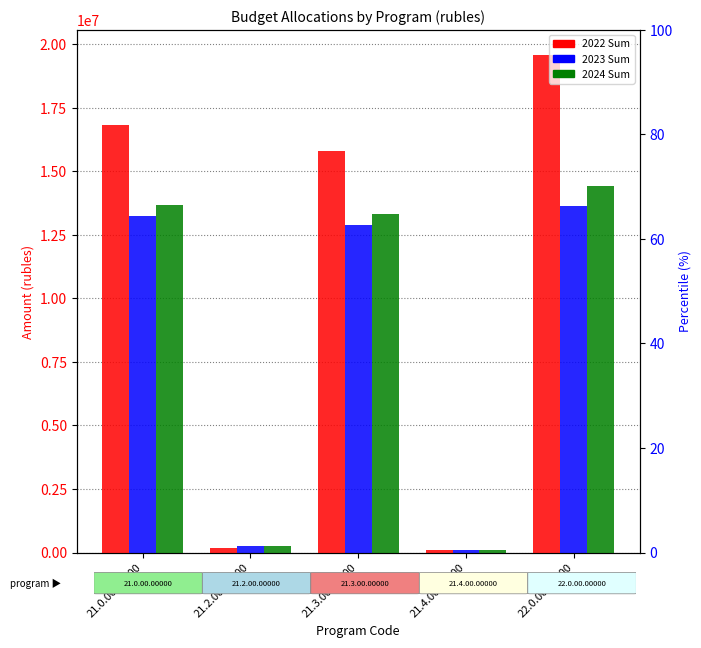

What is the value of the 2022 Sum bar at the 1st from the left?

16836287.6